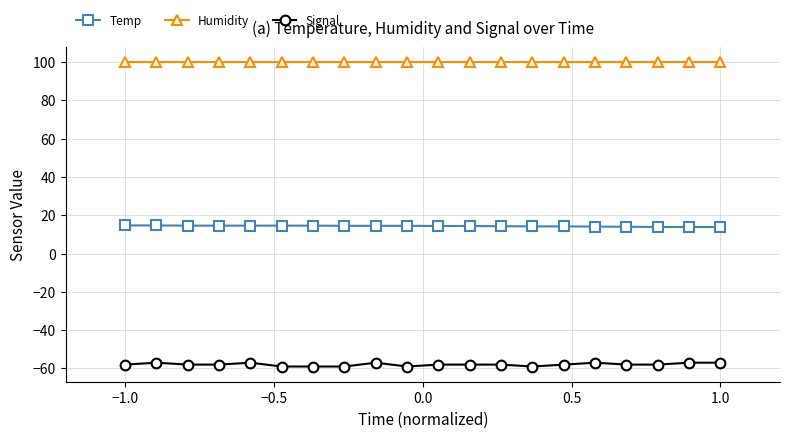

True or false: Signal and Temp cross at least once.

False